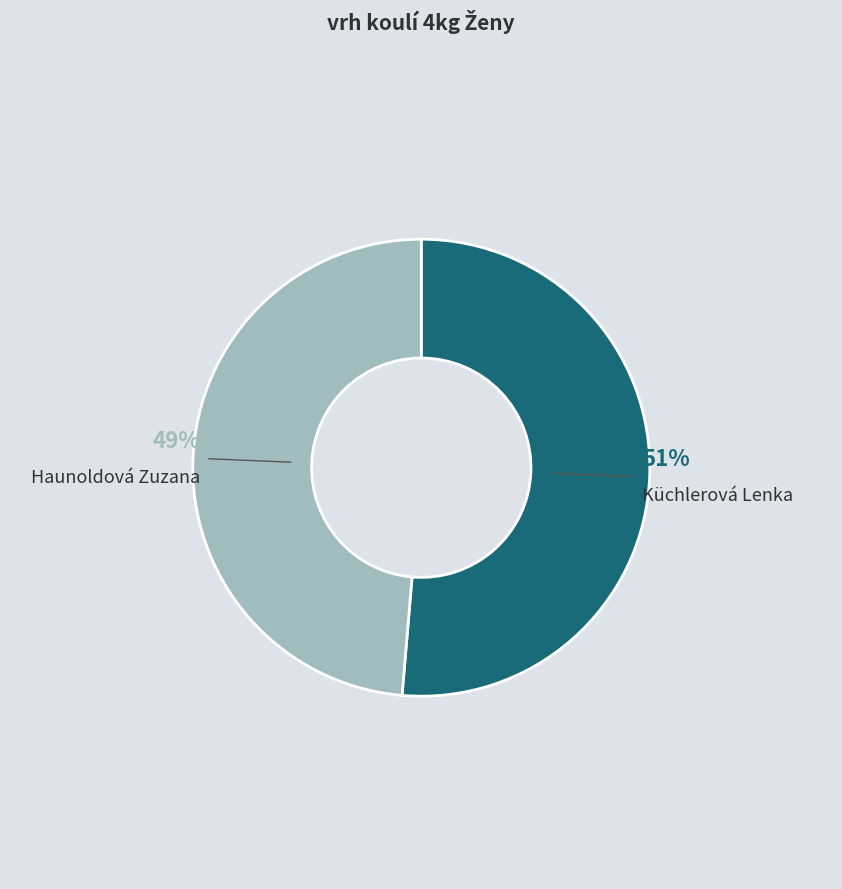

Between Haunoldová Zuzana and Küchlerová Lenka, which is larger?

Küchlerová Lenka